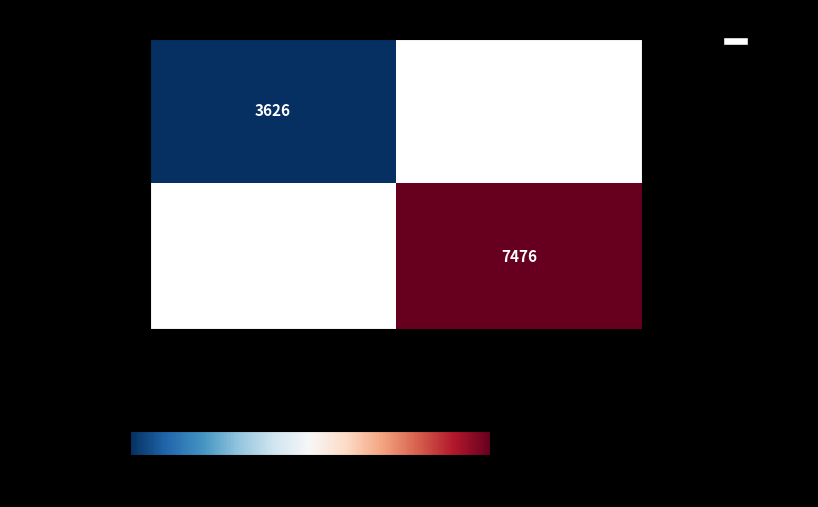

True or false: Reading has a value of 3626 at 2012-01-28.

True